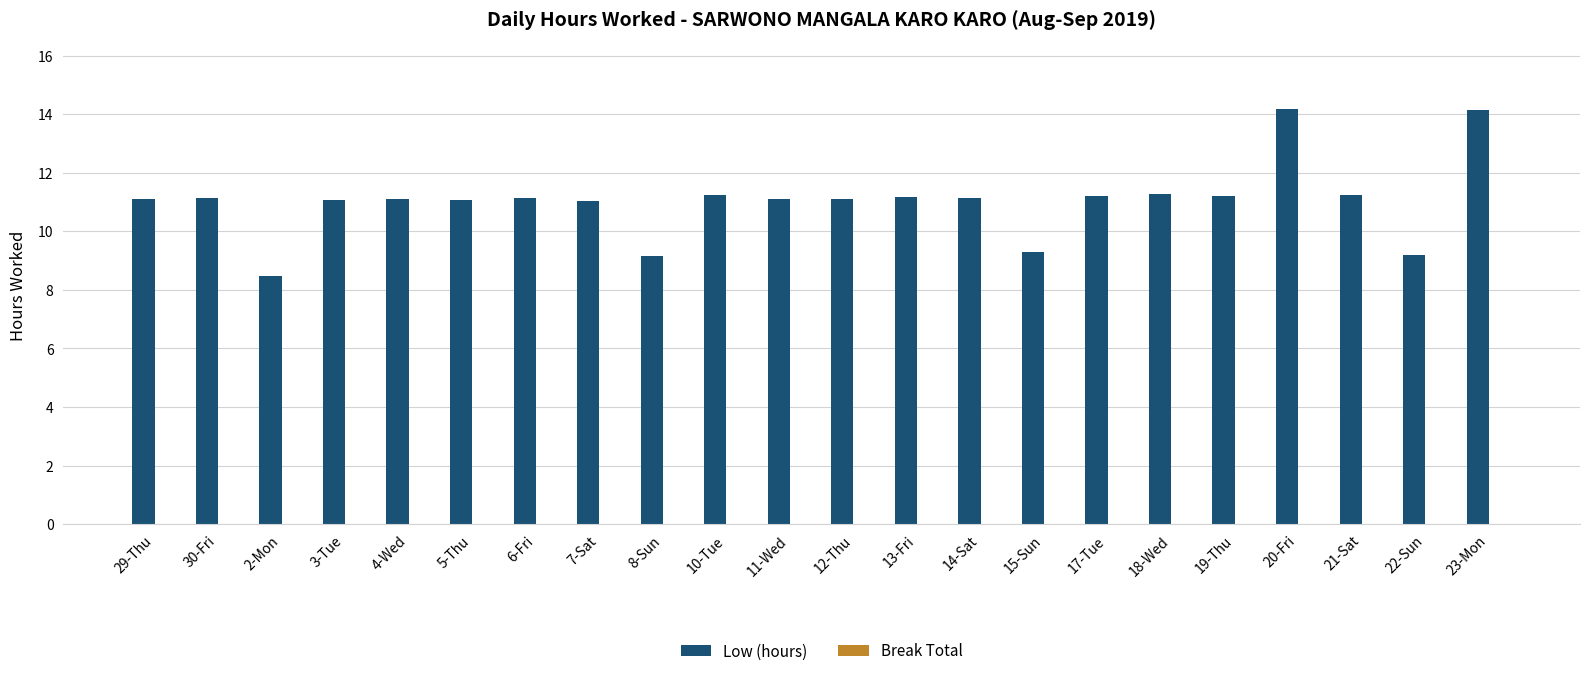

What is the change in value from 29-Thu to 2-Mon?

-2.6